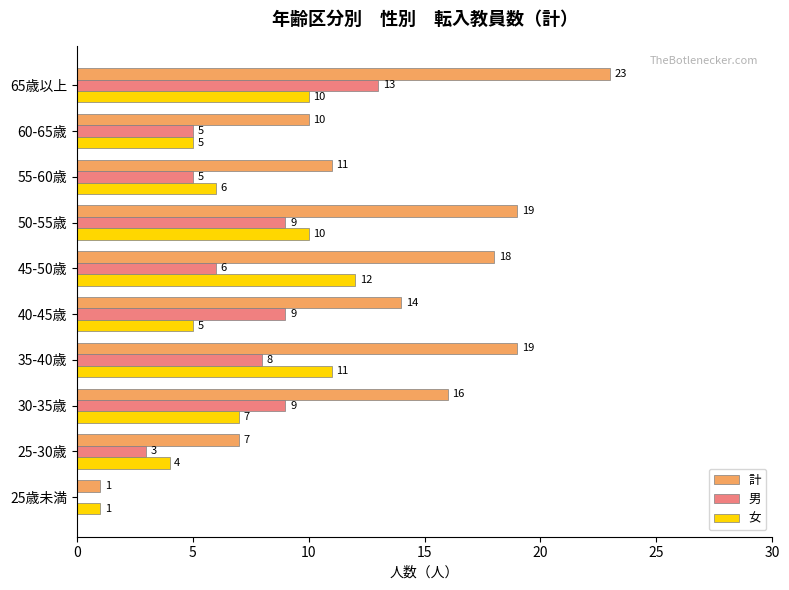

Between 30-35歳 and 55-60歳, which series saw the biggest shift?

計